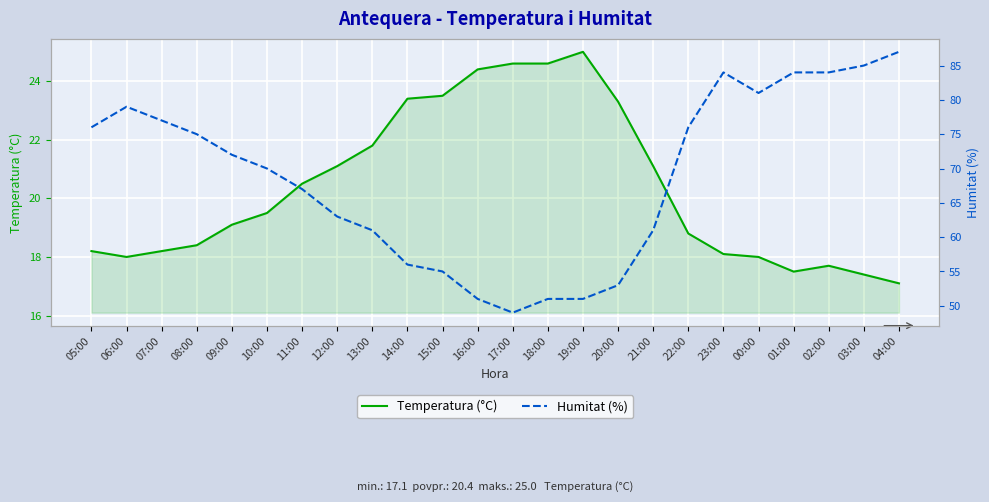

Which label corresponds to the smallest value in the chart?

04:00